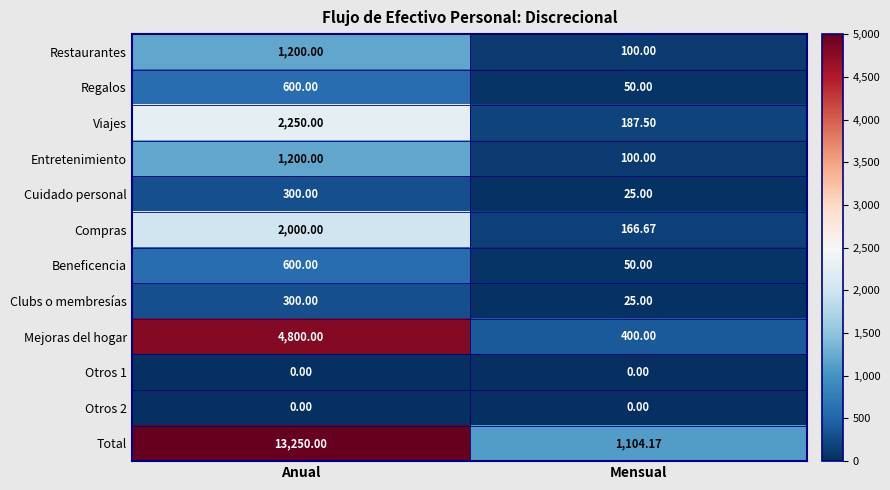

At which category does the chart reach its peak across all series?

Anual